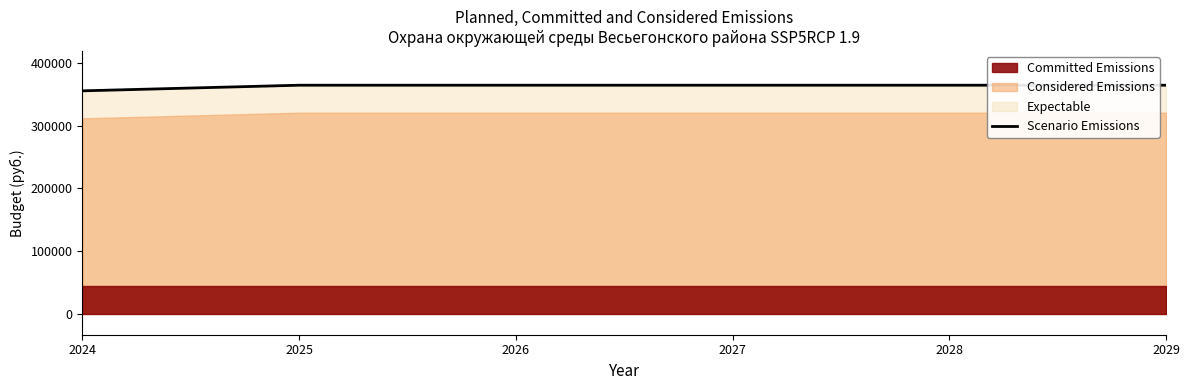

Does the chart have visible grid lines?

No